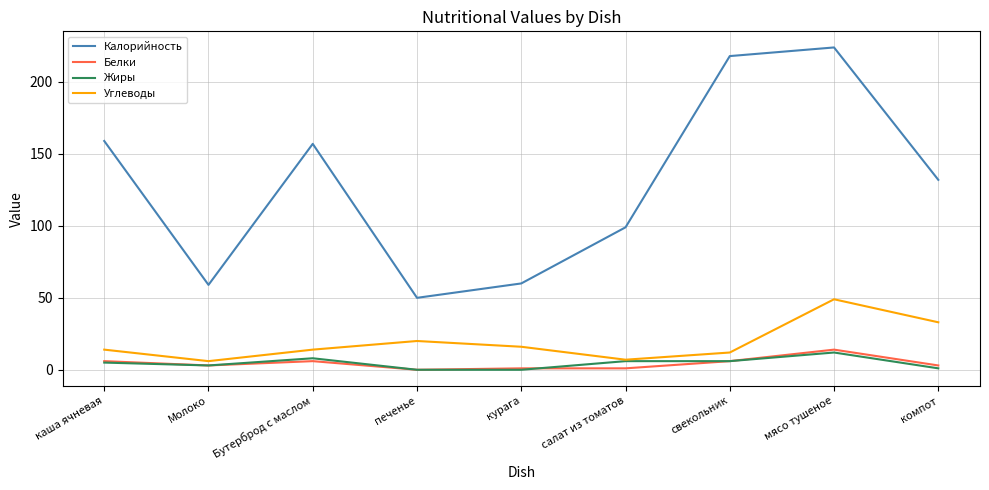

Reading right to left, extract all data points from this chart.

Калорийность: 132	224	218	99	60	50	157	59	159
Белки: 3	14	6	1	1	0	6	3	6
Жиры: 1	12	6	6	0	0	8	3	5
Углеводы: 33	49	12	7	16	20	14	6	14